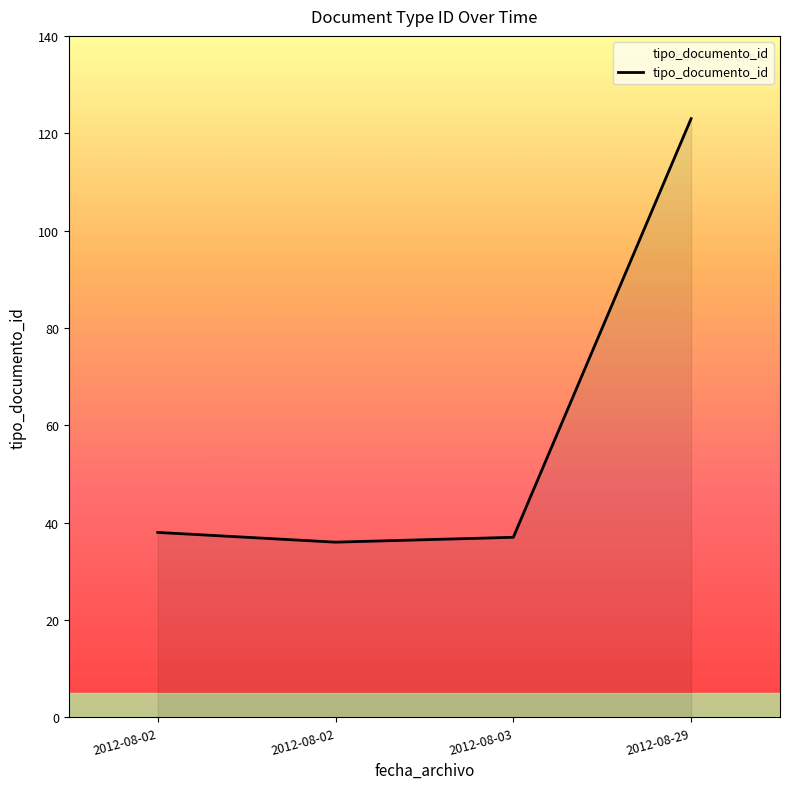

Does the chart have visible grid lines?

No